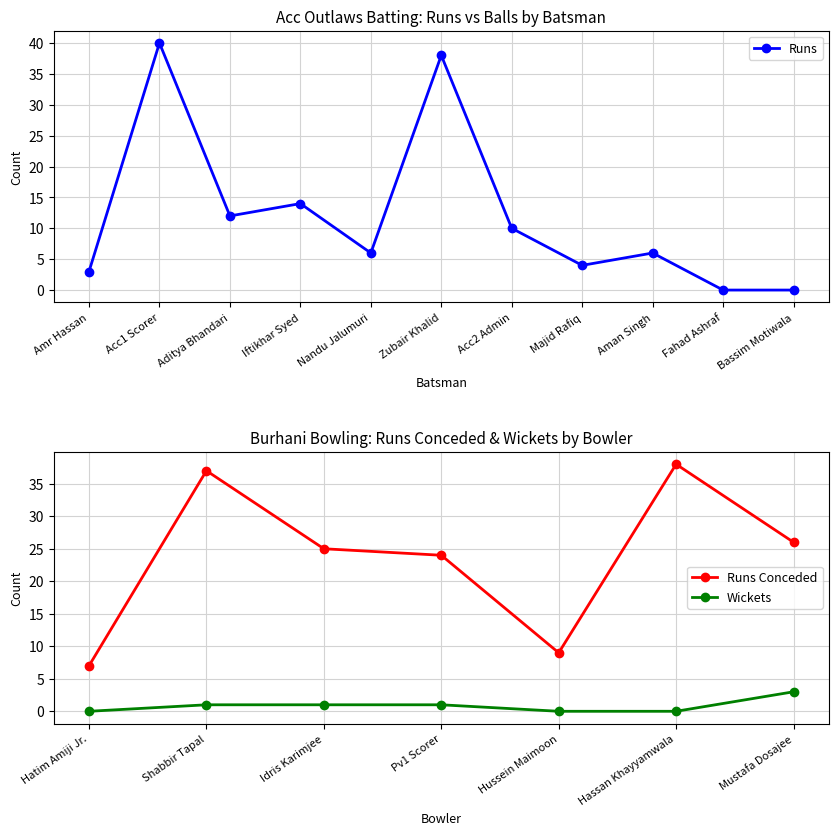

What position from the right is Amr Hassan?

11